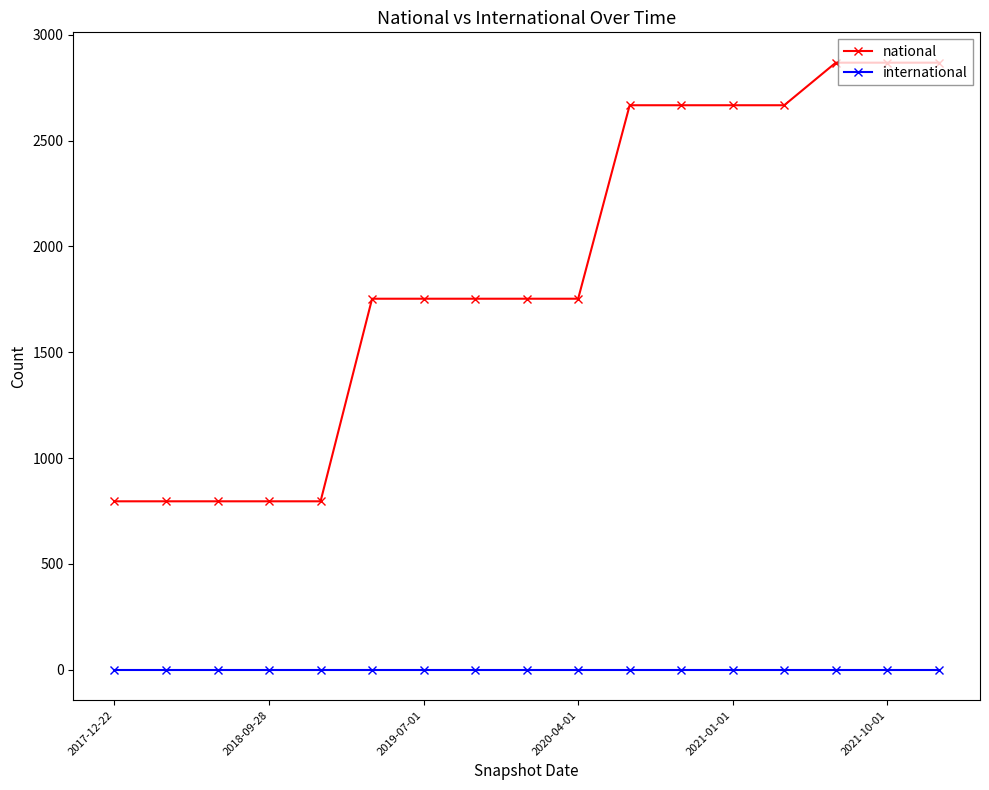

True or false: international and national intersect in this chart.

False